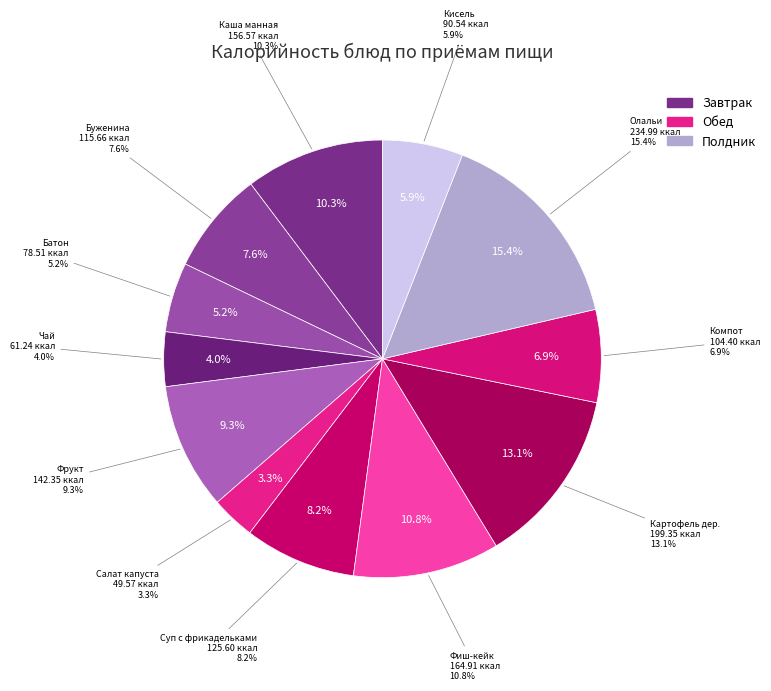

Is it true that Салат из белокочанной капусты с зеленью is 3% of the pie?

True